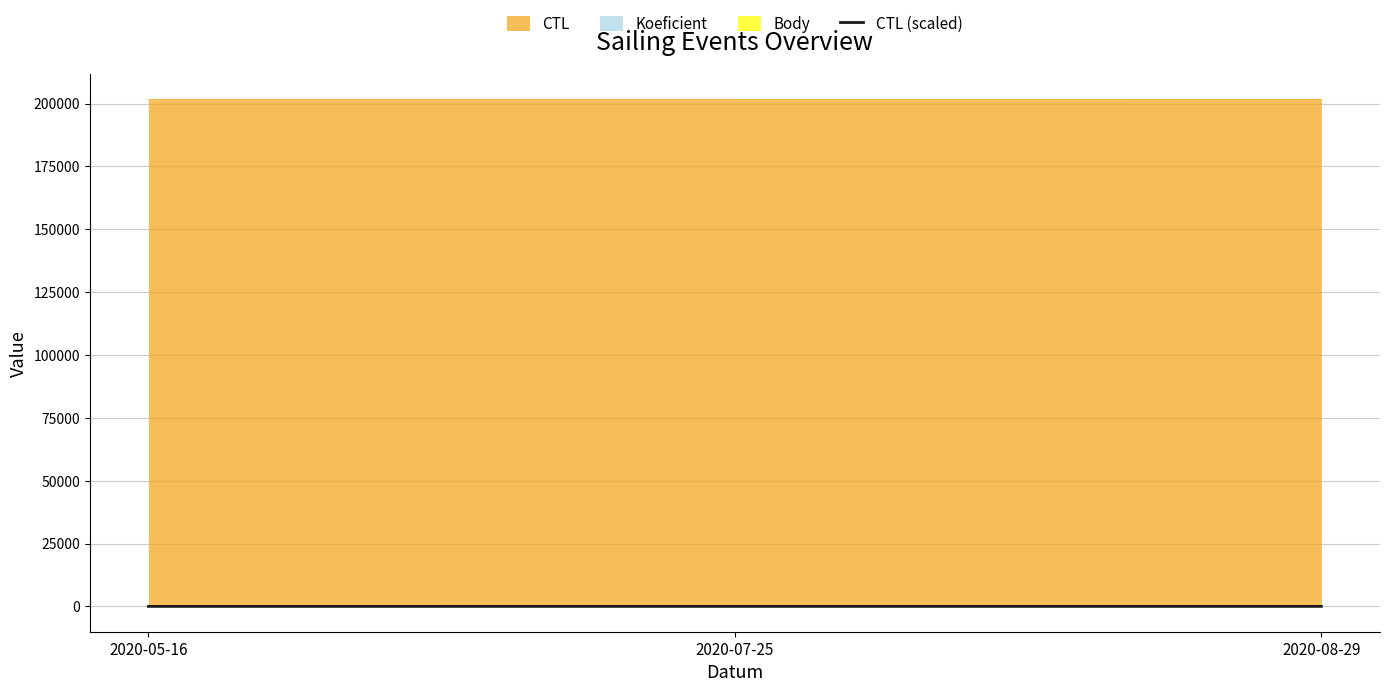

Reading left to right, extract all data points from this chart.

2020-05-16=0.0	2020-07-25=1.8	2020-08-29=3.0